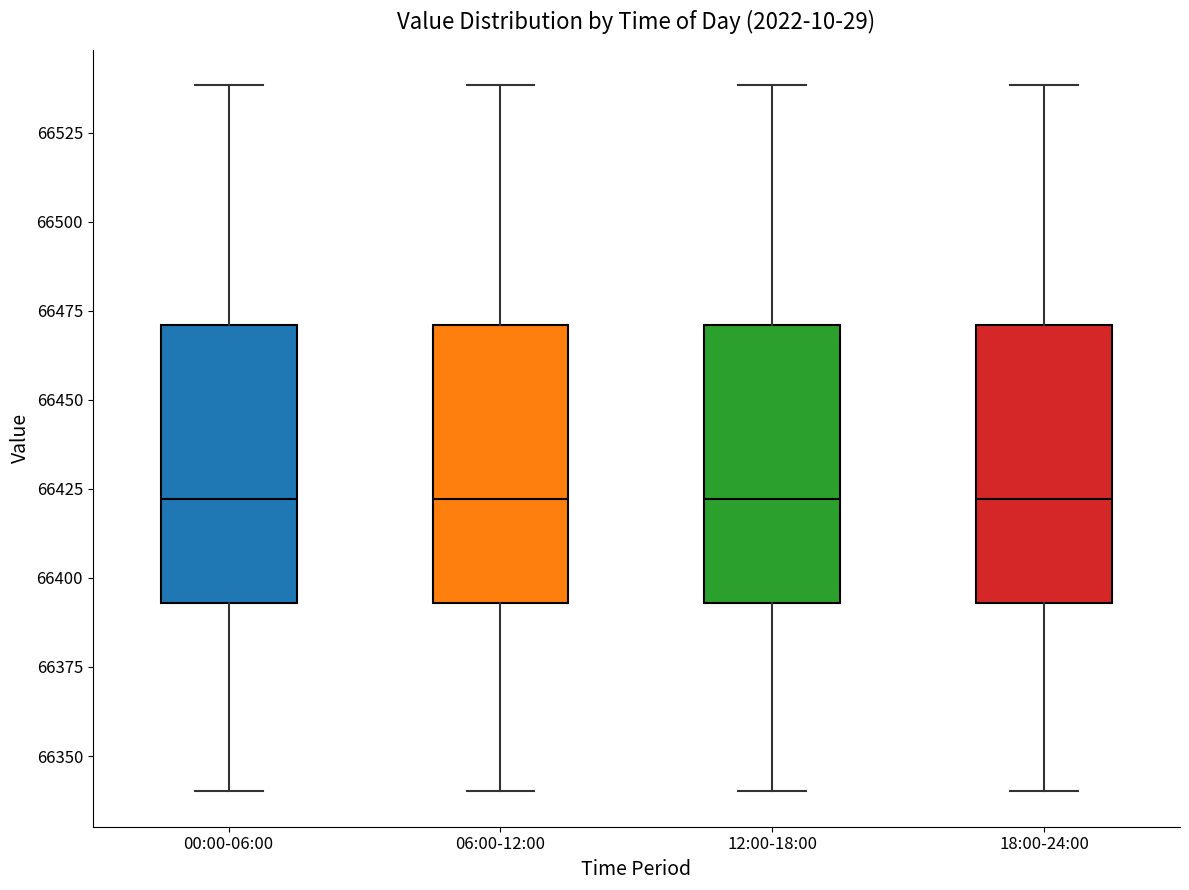

Reading left to right, transcribe this box plot: for each box, give where its median line is, the range the box spans, and where its two whiskers end, as read against the y-axis. The values are not printed on the chart, so give them approximately, as read against the axis.

00:00-06:00: median 66420, box 66395 to 66470, whiskers 66340 to 66540
06:00-12:00: median 66420, box 66395 to 66470, whiskers 66340 to 66540
12:00-18:00: median 66420, box 66395 to 66470, whiskers 66340 to 66540
18:00-24:00: median 66420, box 66395 to 66470, whiskers 66340 to 66540